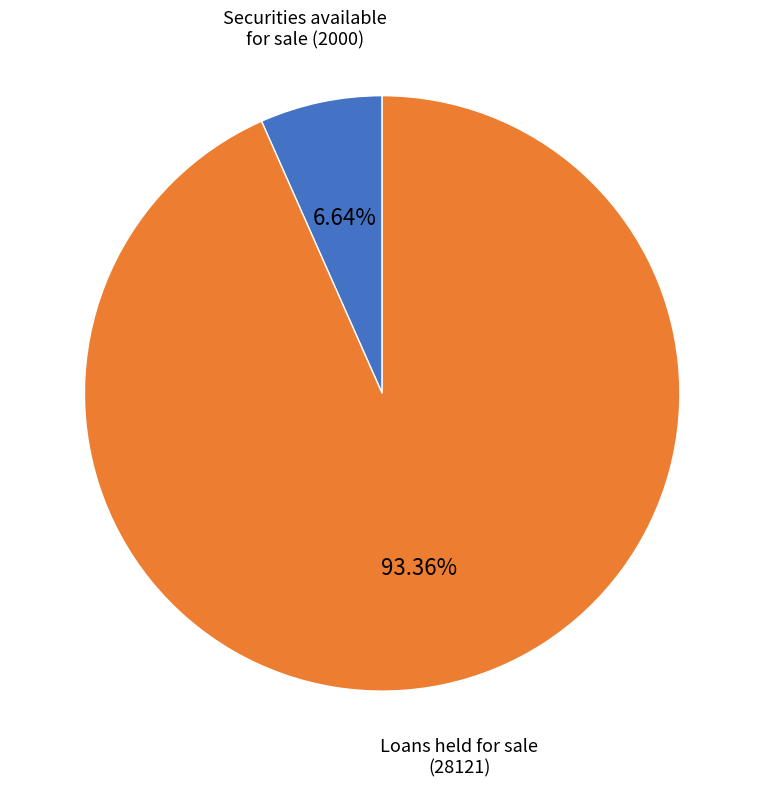

Is there a majority slice in this chart?

Yes